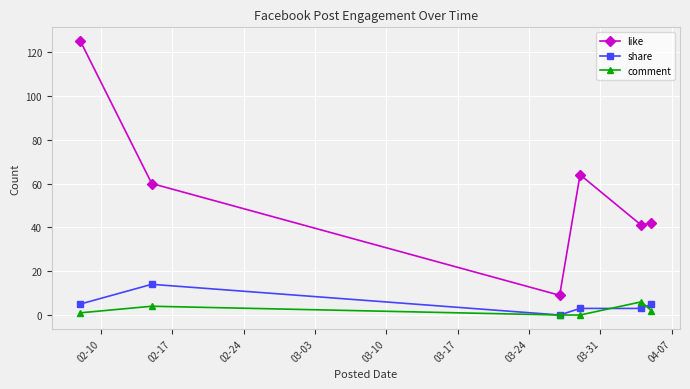

What is the maximum value for comment?

6